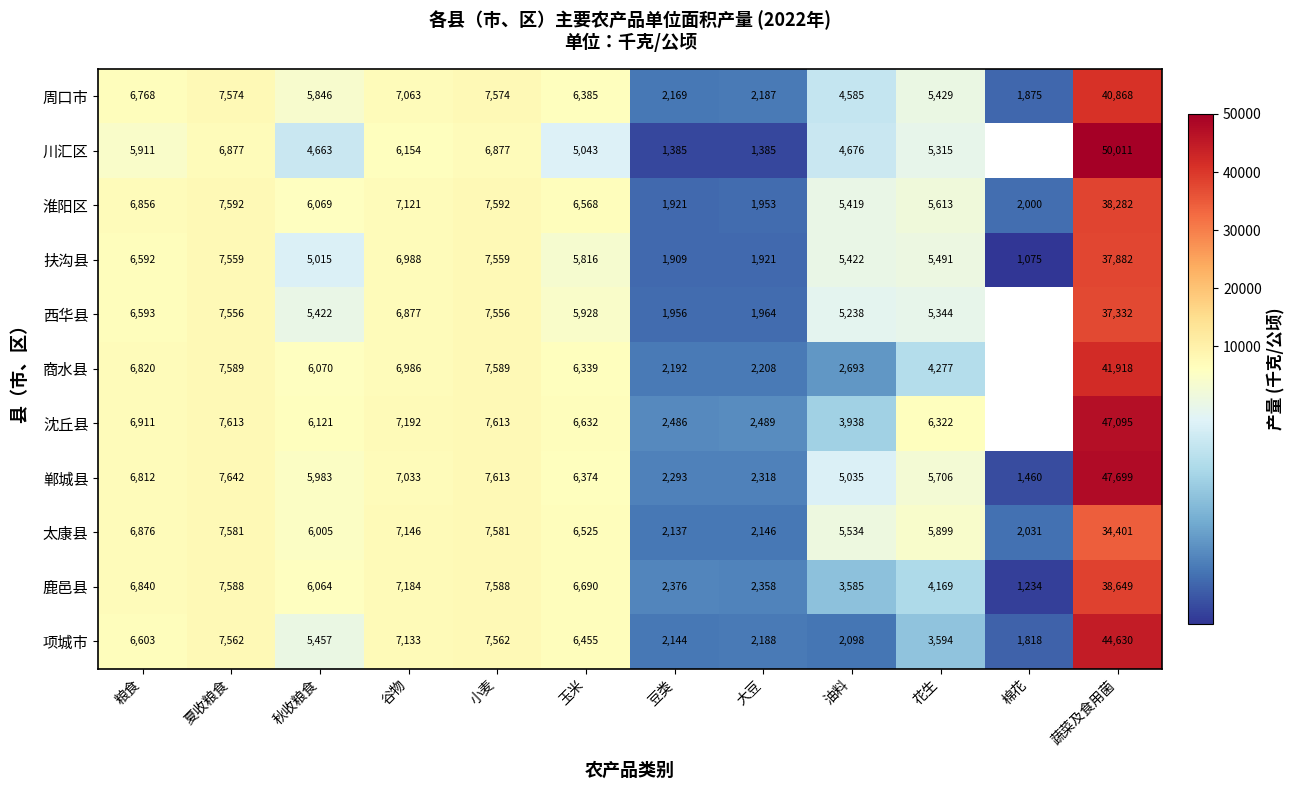

What is the sum of the 西华县 values at 谷物 and 豆类?

8833